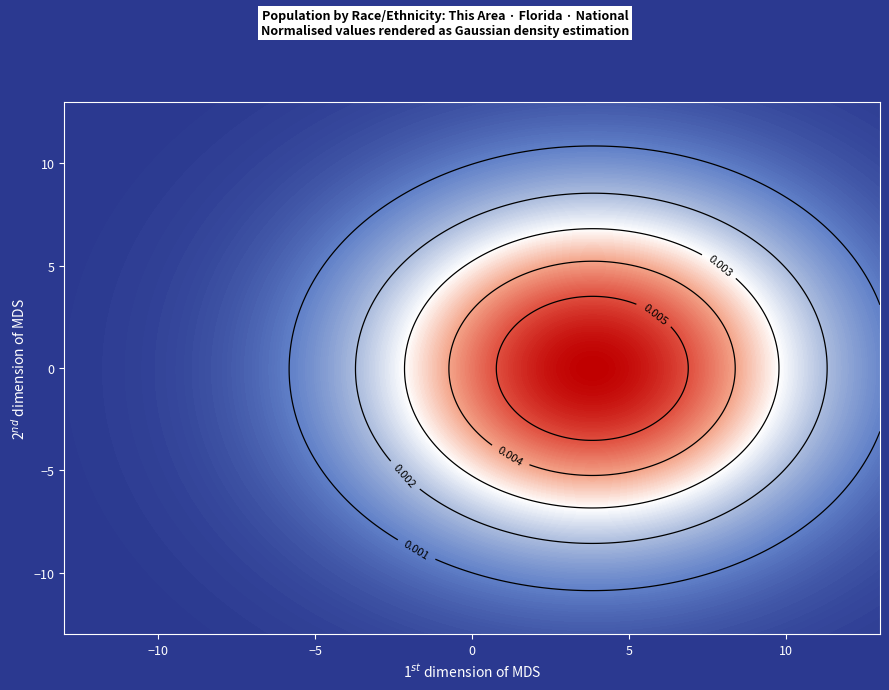

What is the sum of all White alone values?

237666162